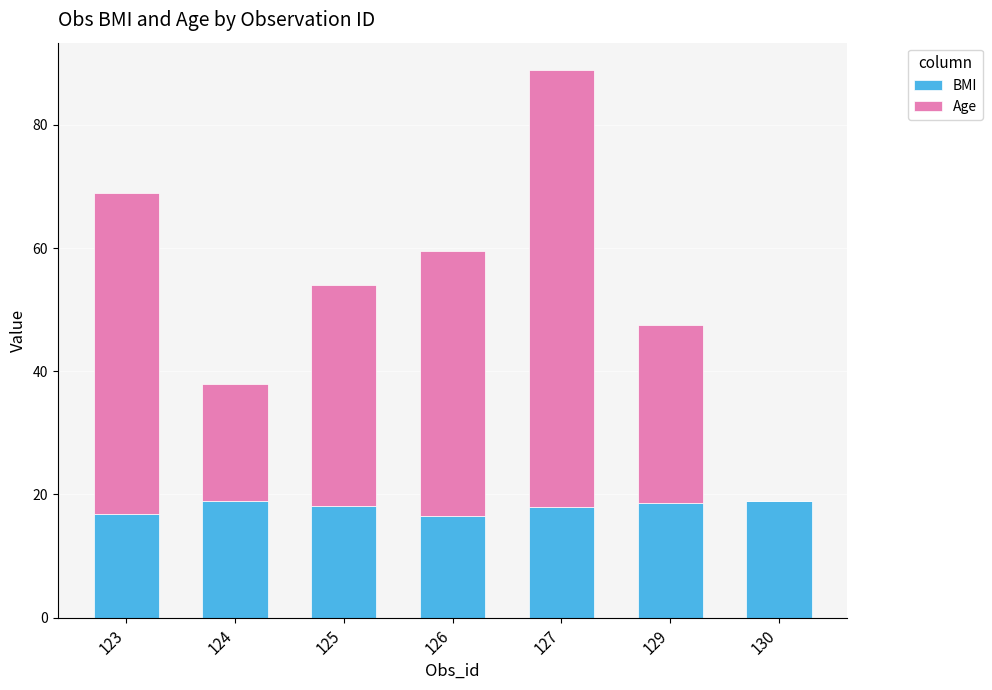

What is the difference between the BMI values at 129 and 126?

2.0